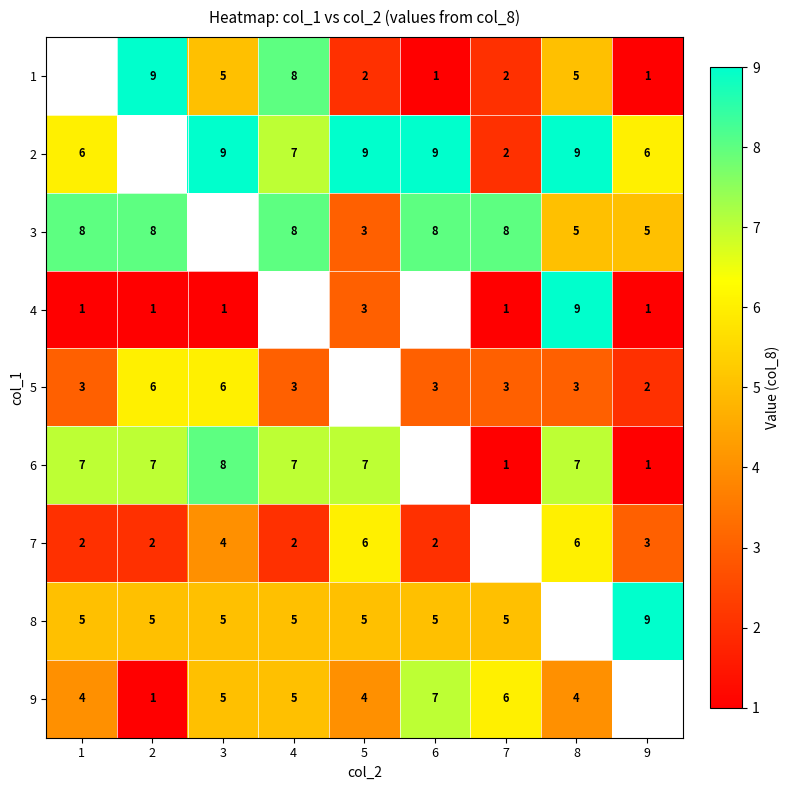

Which has a higher value, 8 or 9?

8